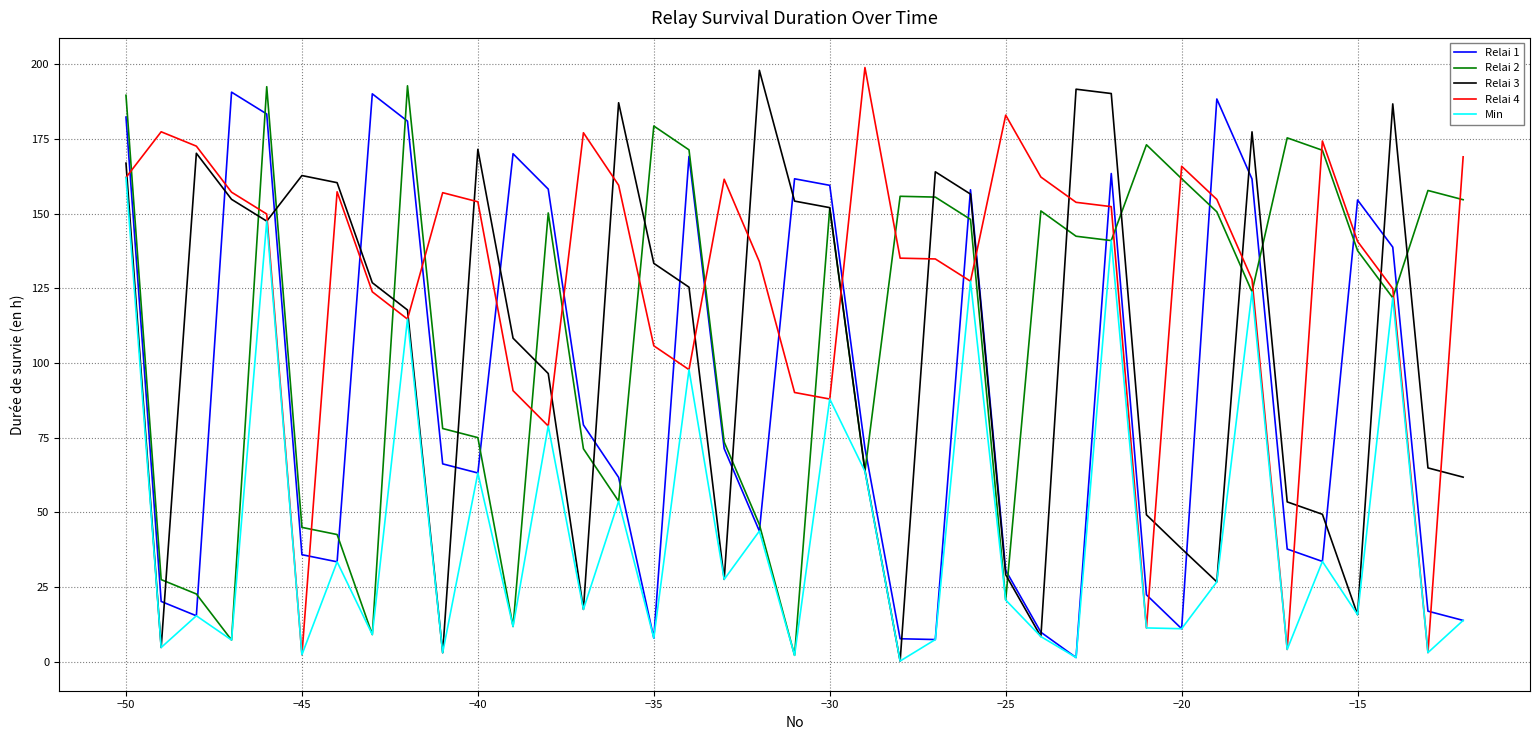

Which series has the largest total across all categories?

Relai 4